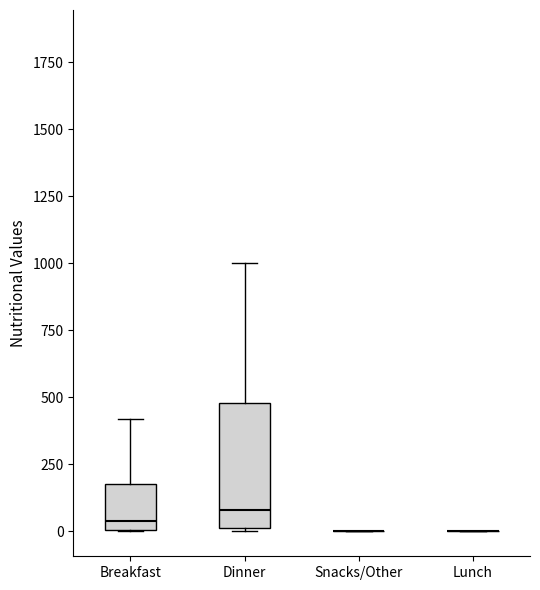

Reading left to right, transcribe this box plot: for each box, give where its median line is, the range the box spans, and where its two whiskers end, as read against the y-axis. The values are not printed on the chart, so give them approximately, as read against the axis.

Breakfast: median 50, box 0 to 200, whiskers 0 to 400
Dinner: median 100, box 0 to 500, whiskers 0 to 1000
Snacks/Other: box collapsed to a line at 0, whiskers 0 to 0
Lunch: box collapsed to a line at 0, whiskers 0 to 0